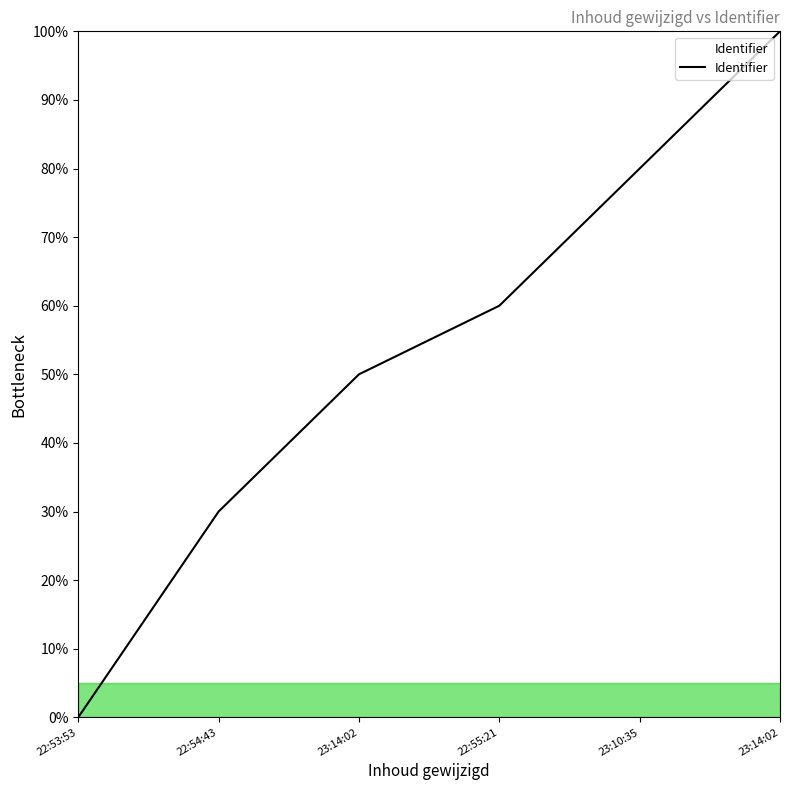

What is the sum of all values?

320